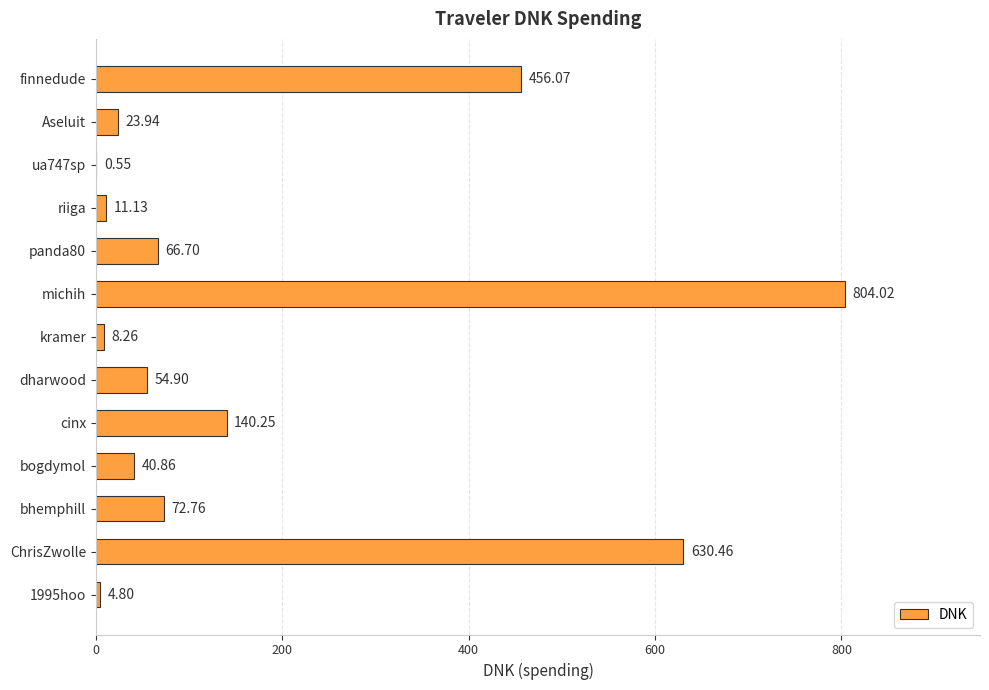

What is the change in value from 1995hoo to bogdymol?

+36.1